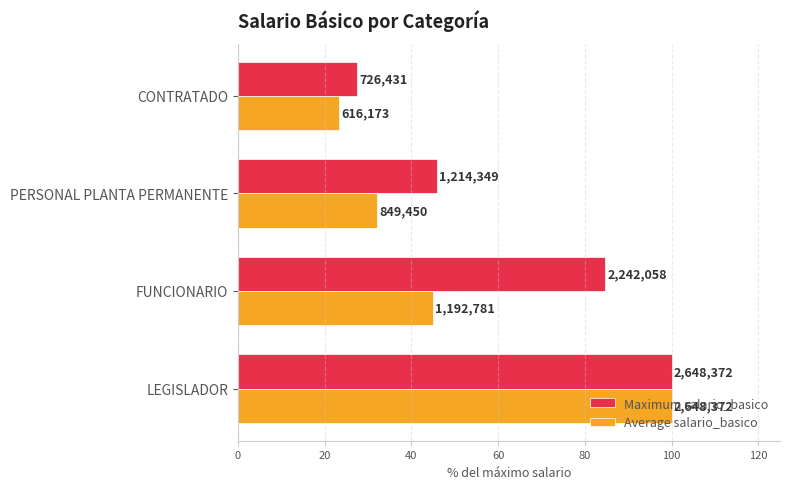

What are all the series names shown in the legend?

Maximum salario_basico, Average salario_basico